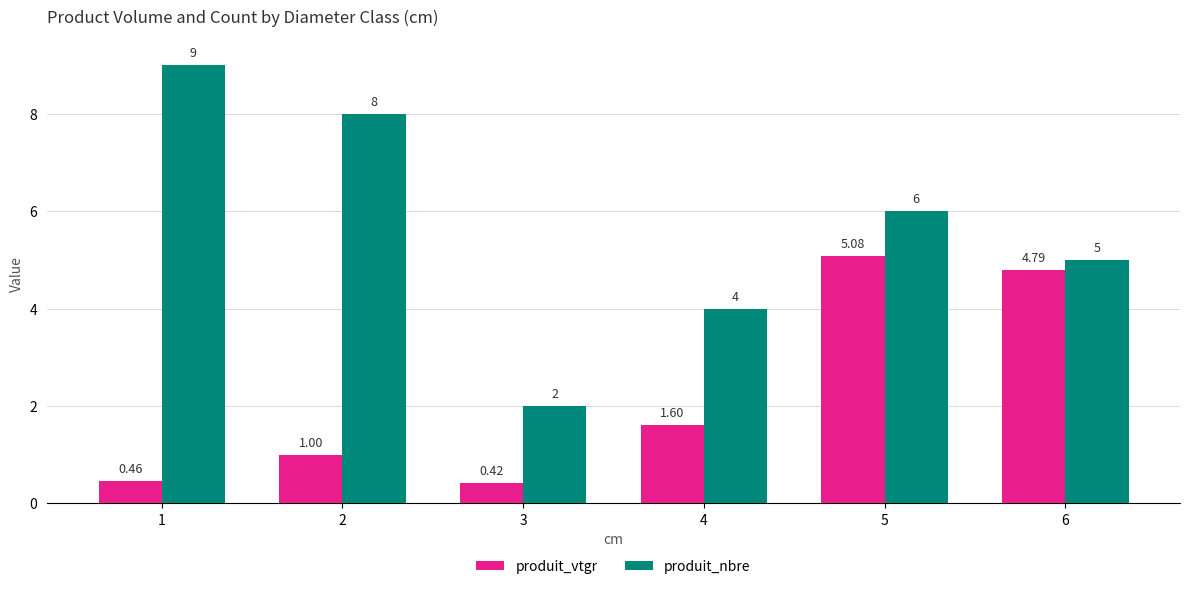

The produit_nbre series shows 5.0 at 6. True or false?

True